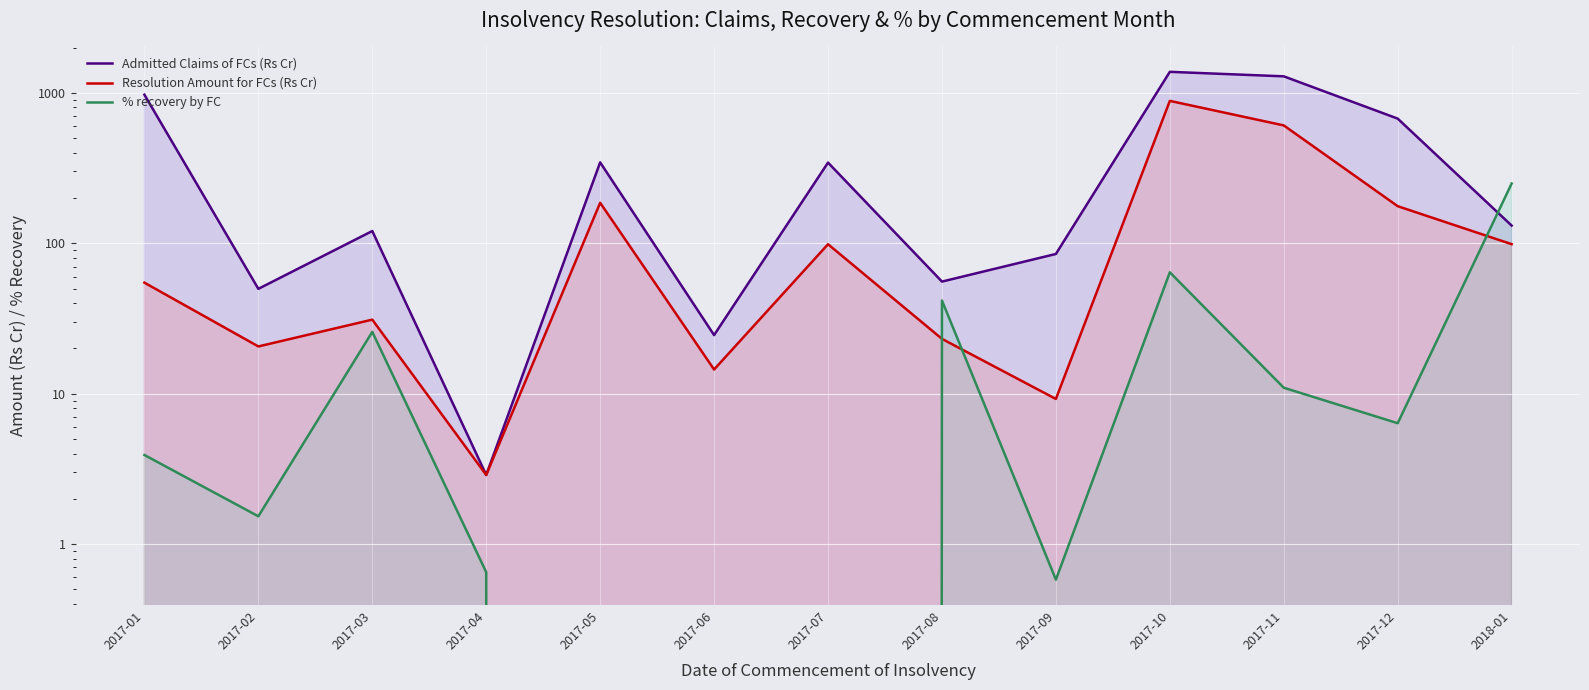

Between which two adjacent categories do Resolution Amount for FCs (Rs Cr) and % recovery by FC first intersect?

2017-07 and 2017-08